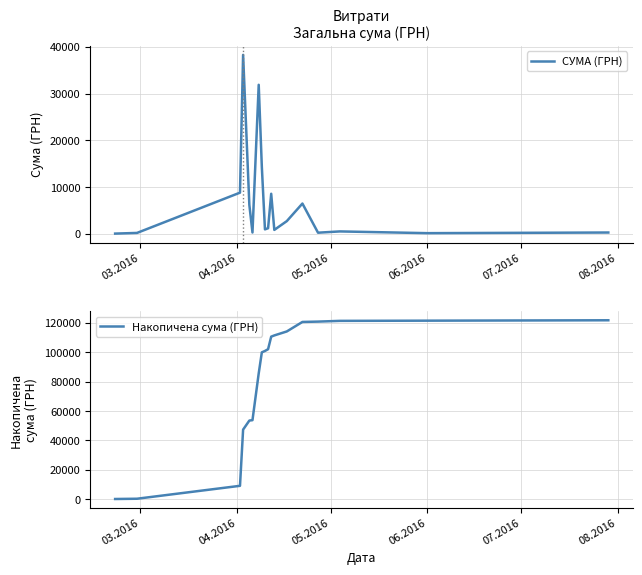

What is the lowest value of the СУМА (ГРН) series?

38.5